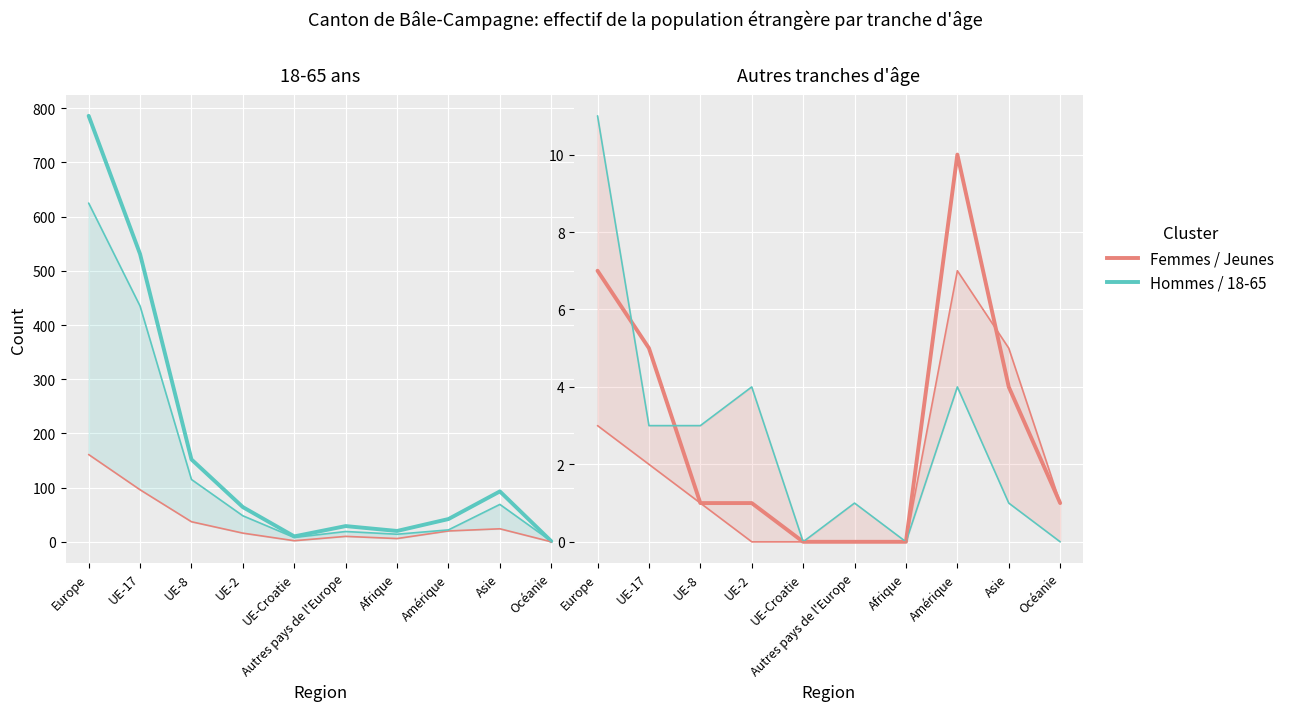

What is the sum of all Total (16-17) values?

19